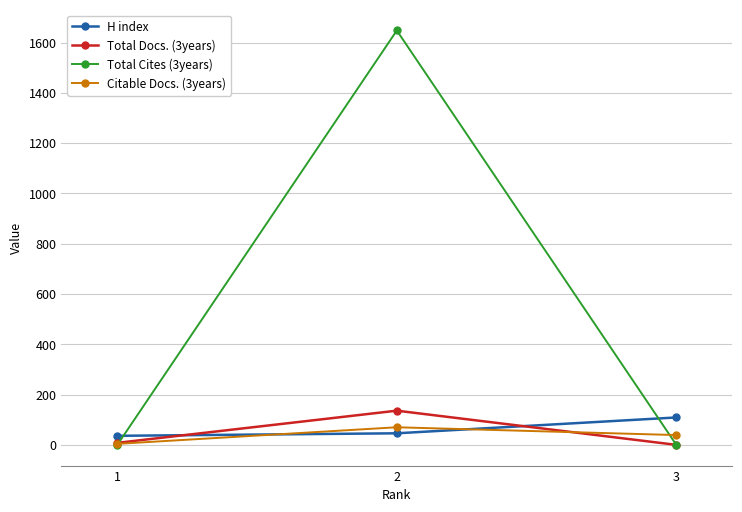

What is the spread (max minus min) of values at 2?

1602